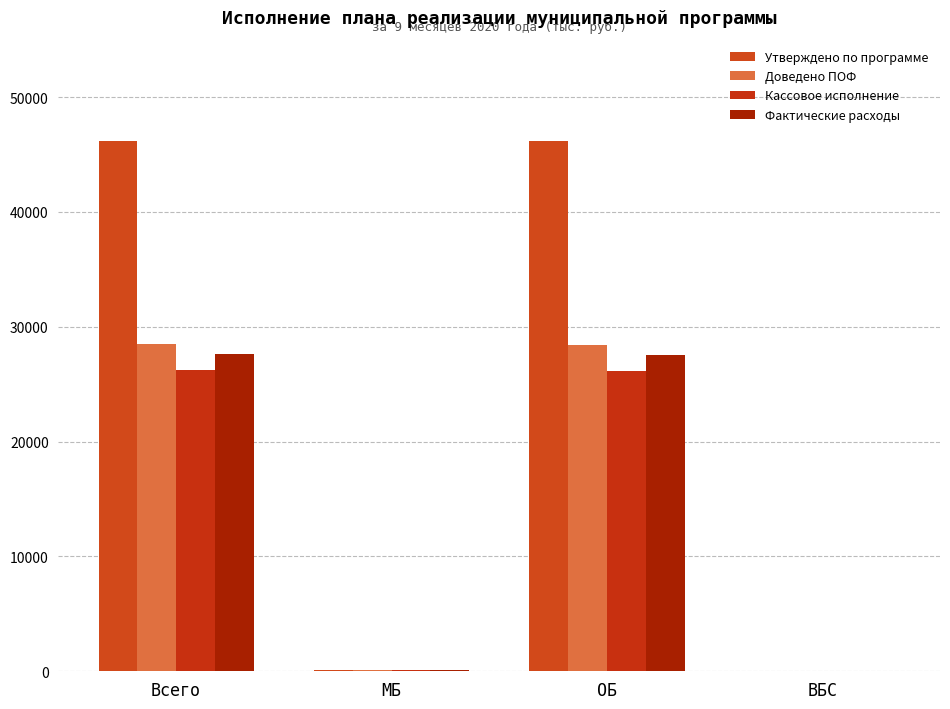

What is the value of the Утверждено по программе bar at the 2nd from the left?

69.4